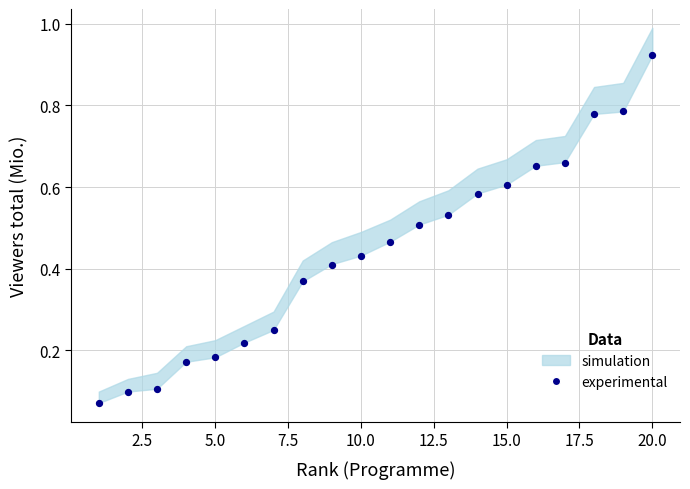

What is the range of X values (max minus min)?

19.0